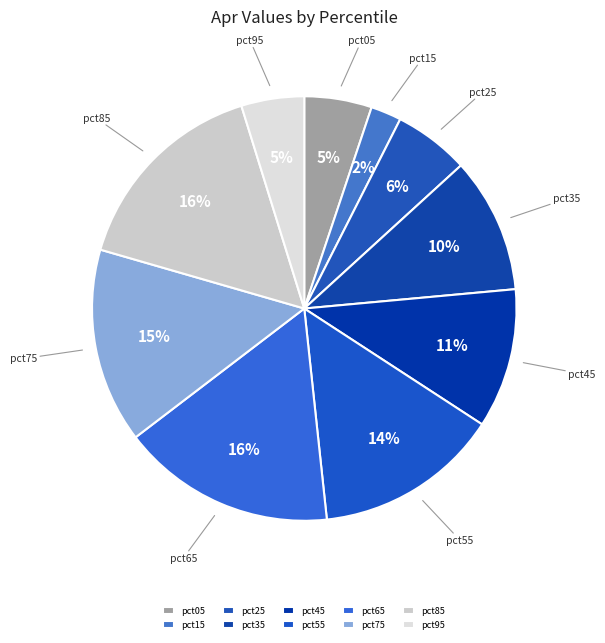

Count the number of slices in the pie.

10